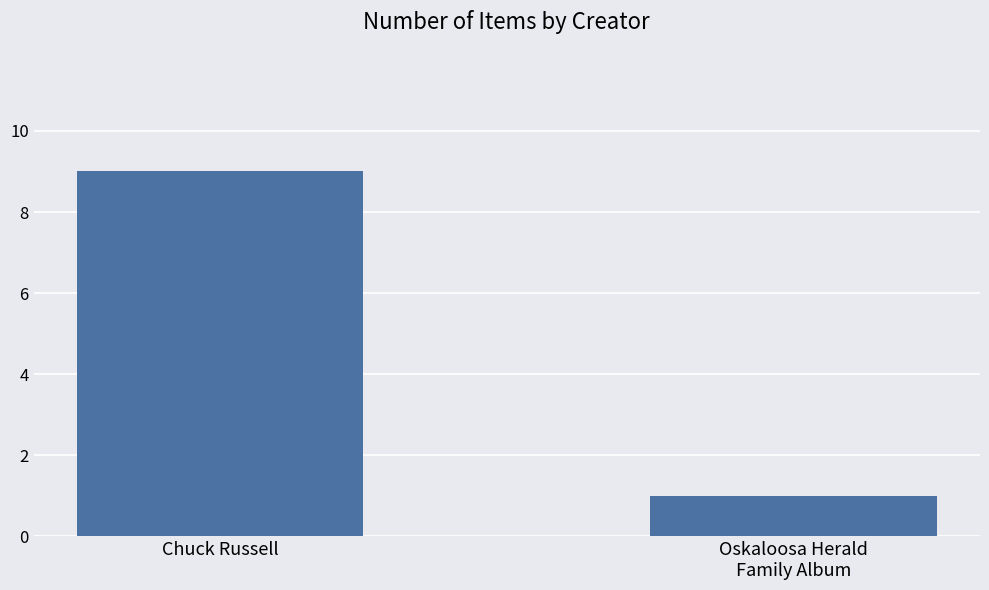

How many values are between 1 and 9?

2